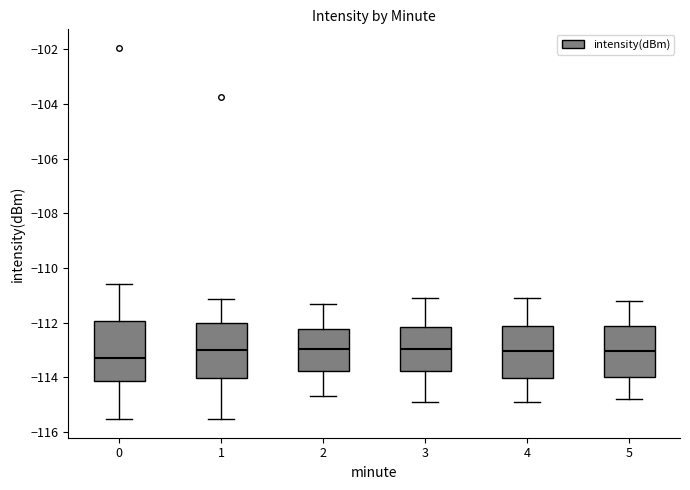

Reading left to right, read every box against the y-axis: the position of its median line, the range the box covers, and the ends of its whiskers. The values are not printed on the chart, so give them approximately, as read against the axis.

0: median -113.2, box -114.2 to -112.0, whiskers -115.6 to -110.6
1: median -113.0, box -114.0 to -112.0, whiskers -115.6 to -111.2
2: median -113.0, box -113.8 to -112.2, whiskers -114.6 to -111.2
3: median -113.0, box -113.8 to -112.2, whiskers -114.8 to -111.0
4: median -113.0, box -114.0 to -112.2, whiskers -114.8 to -111.0
5: median -113.0, box -114.0 to -112.2, whiskers -114.8 to -111.2